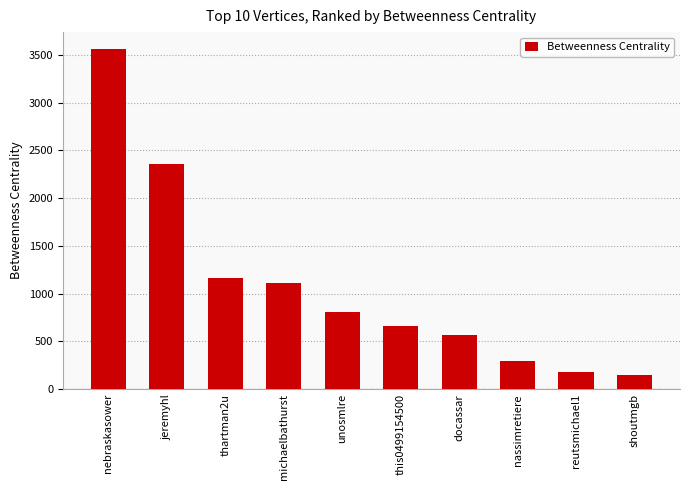

Is it true that the value at thartman2u is 1161.1?

True